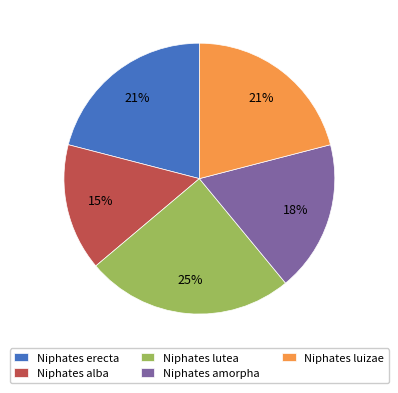

Is Niphates amorpha the majority of the pie?

No